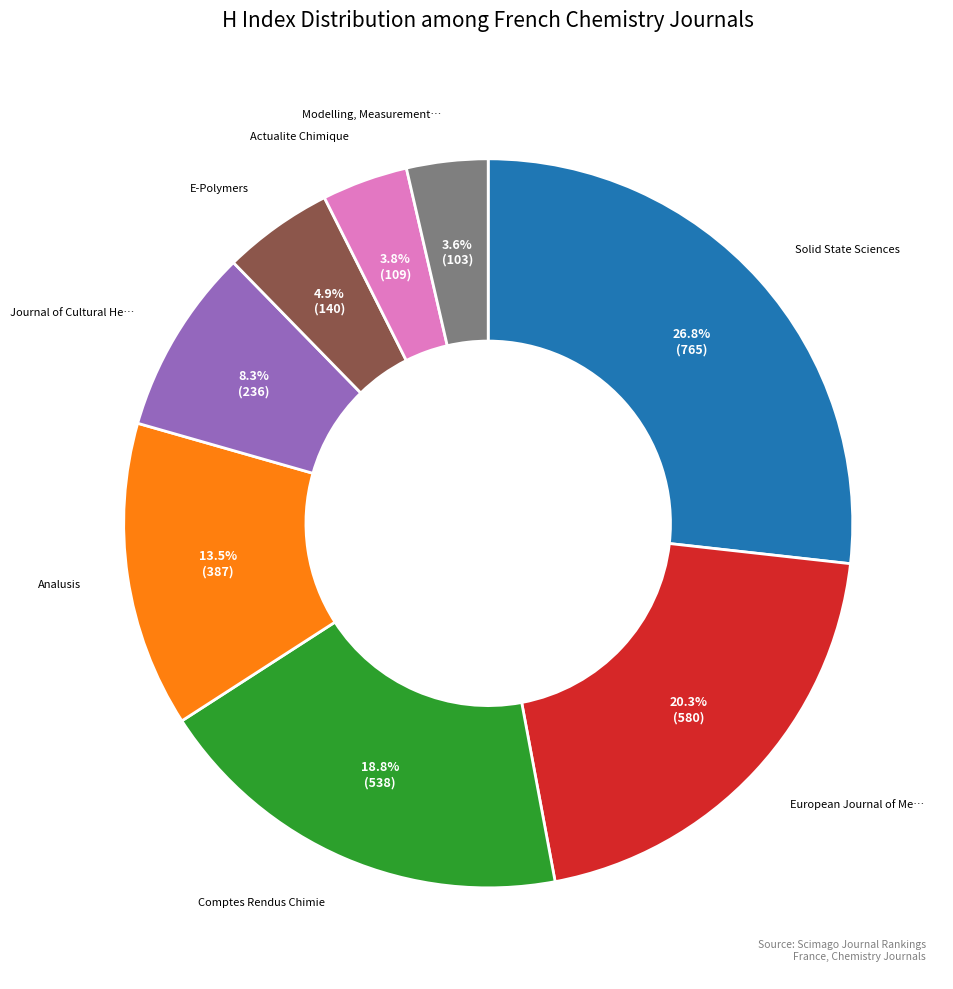

Is there any slice that represents more than half of the pie?

No